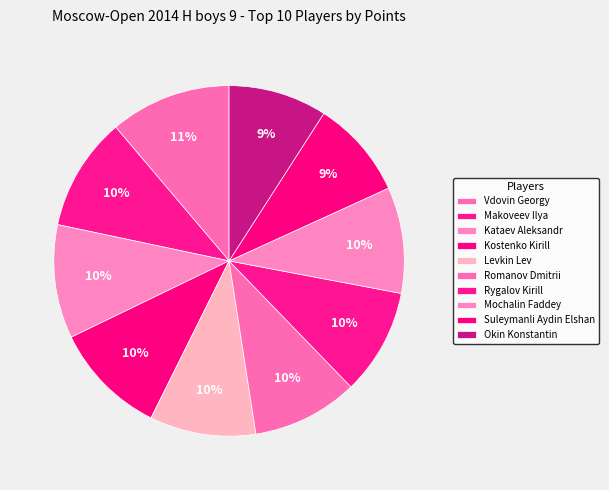

How many slices are in this pie chart?

10